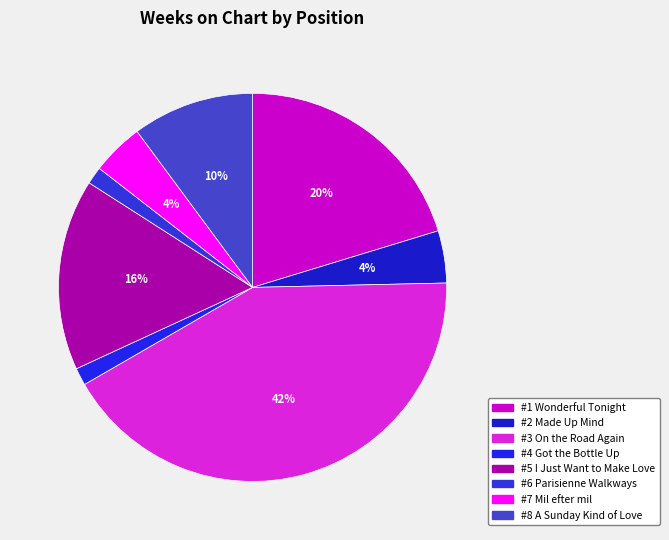

Does any single category account for the majority?

No